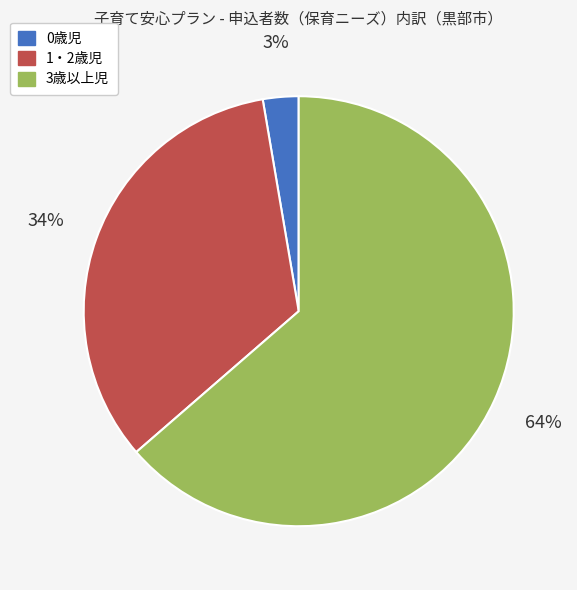

Combined, do 1・2歳児 and 3歳以上児 account for over 50%?

Yes